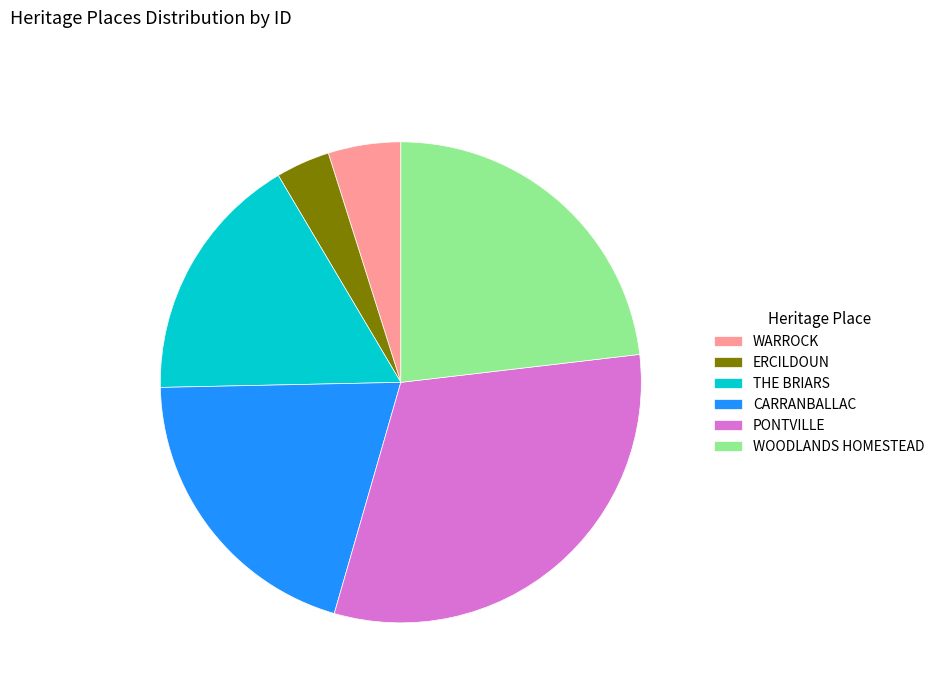

Between ERCILDOUN and CARRANBALLAC, which is larger?

CARRANBALLAC